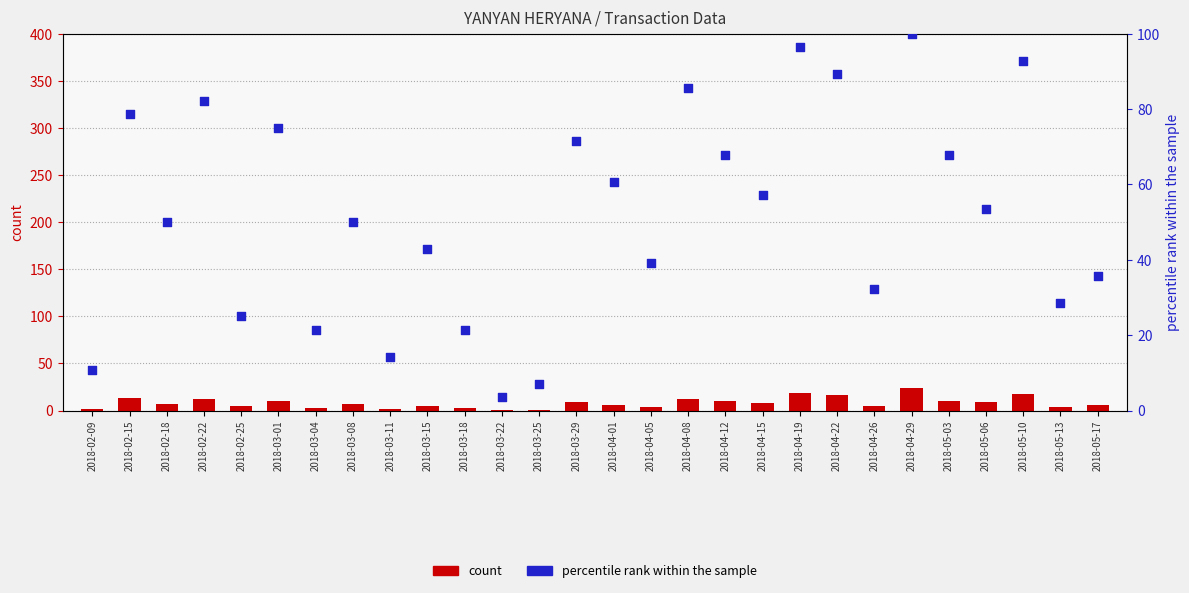

What is the total value across all series at 2018-05-13?

32.6